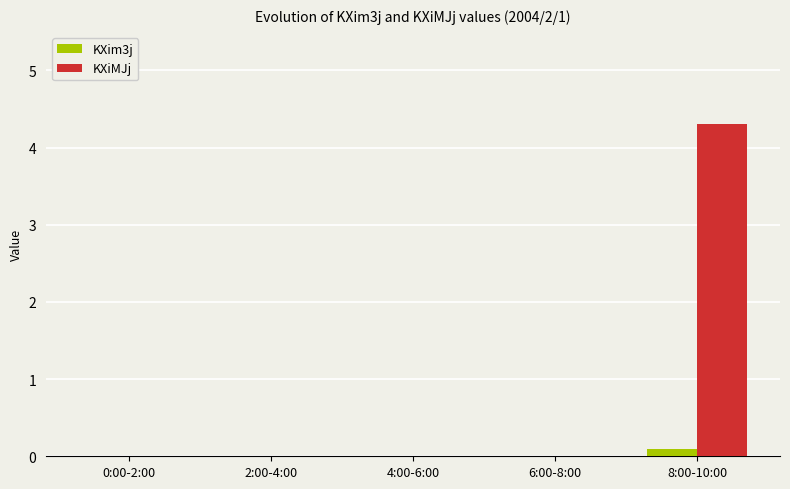

Between 6:00-8:00 and 8:00-10:00, which series saw the biggest shift?

KXiMJj